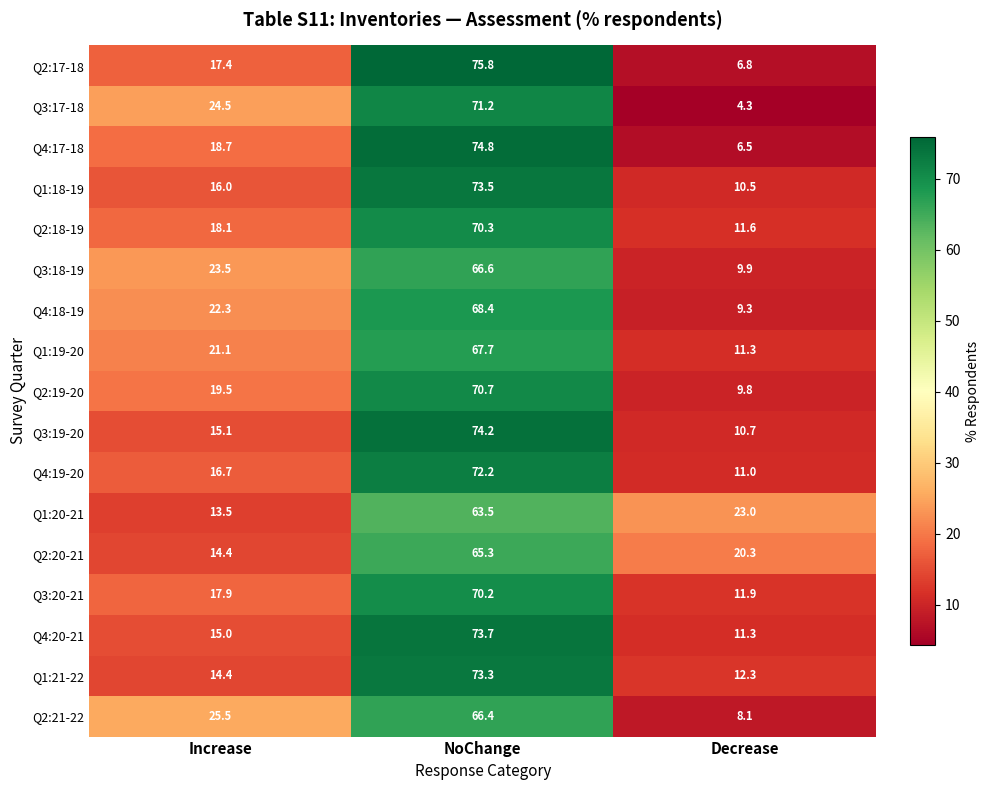

What is the sum of all Q2:17-18 values?

100.0